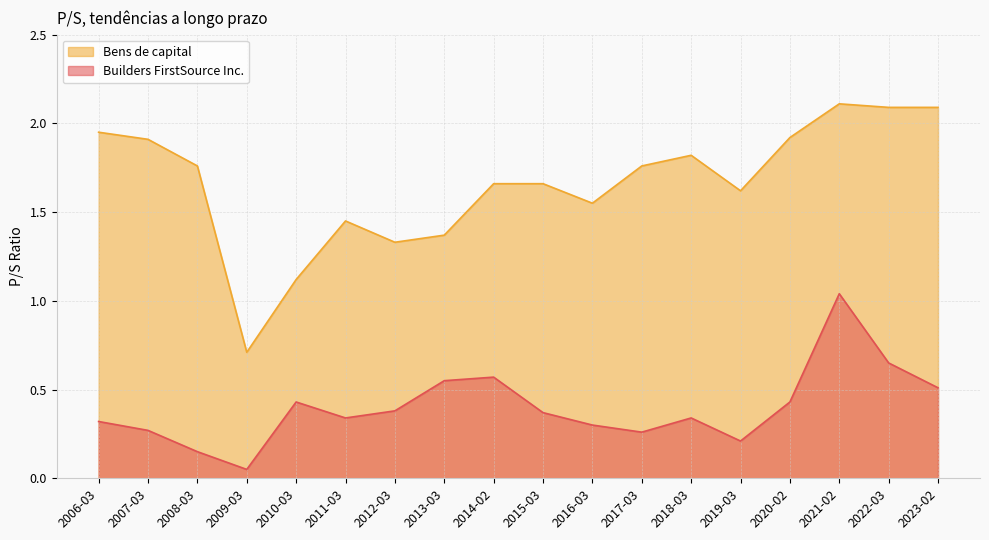

True or false: Builders FirstSource Inc. and Bens de capital cross at least once.

False